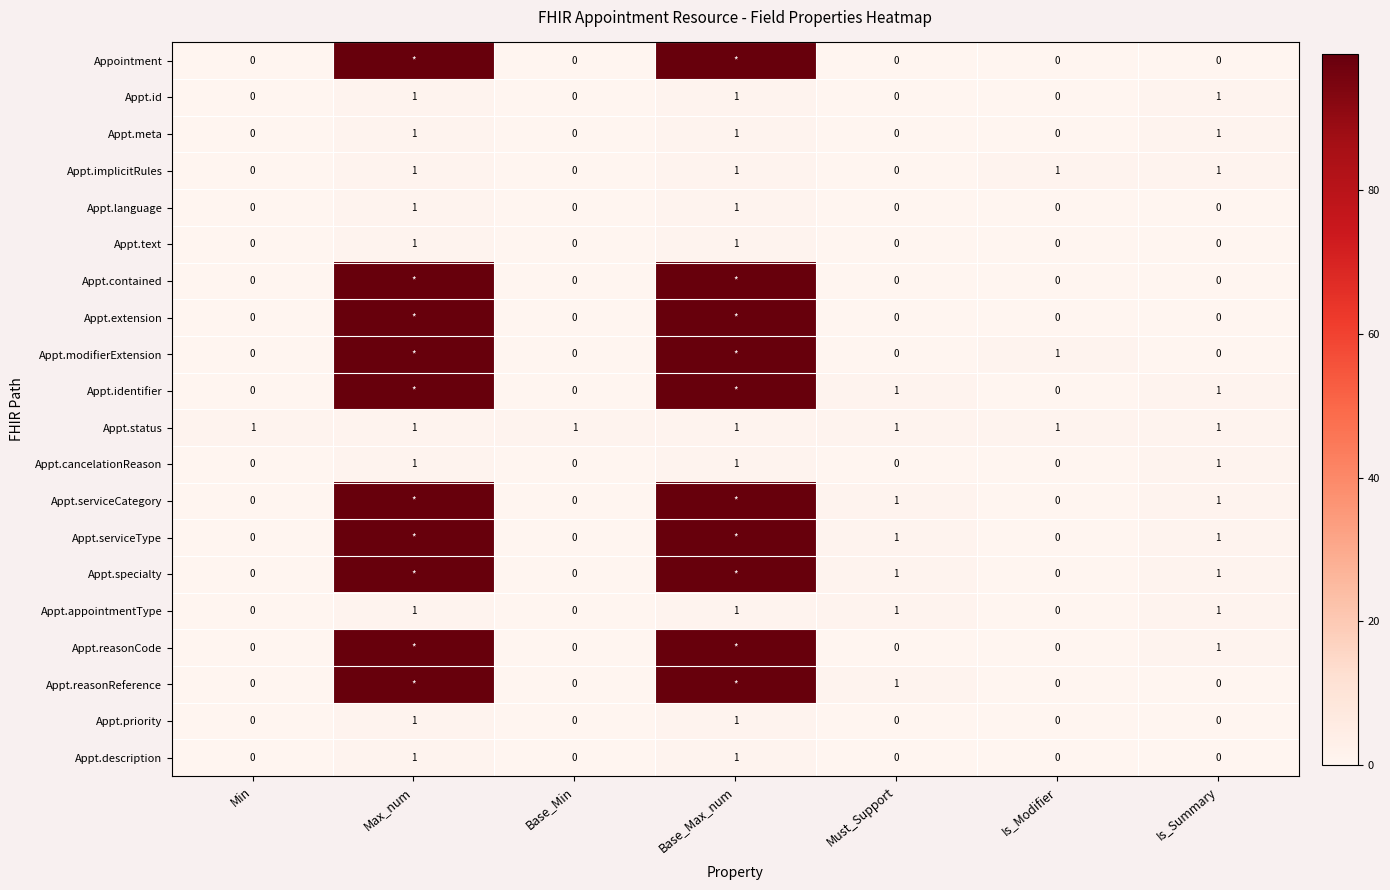

Count the number of data series in this chart.

20